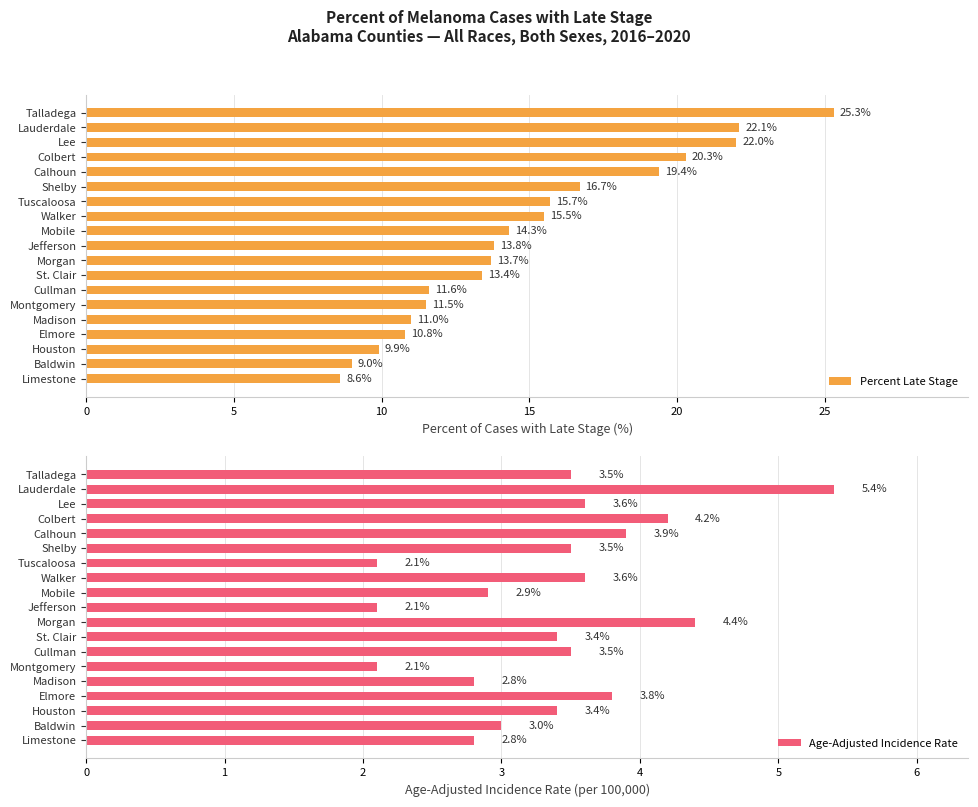

Does the chart contain any negative values?

No